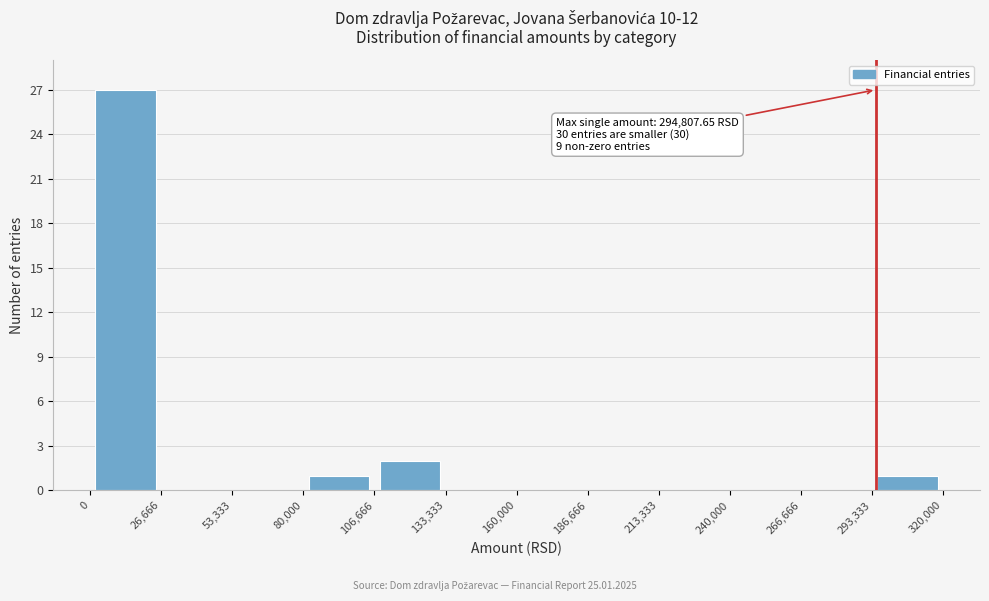

Over which range of the x-axis is the bar tallest?

0 to 26,666